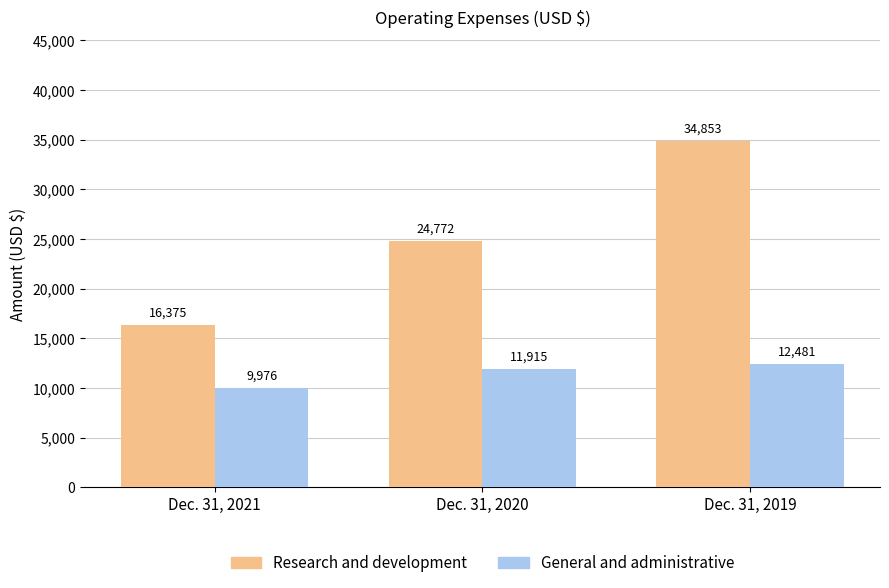

Rank the series by their average value, from highest to lowest.

Research and development, General and administrative